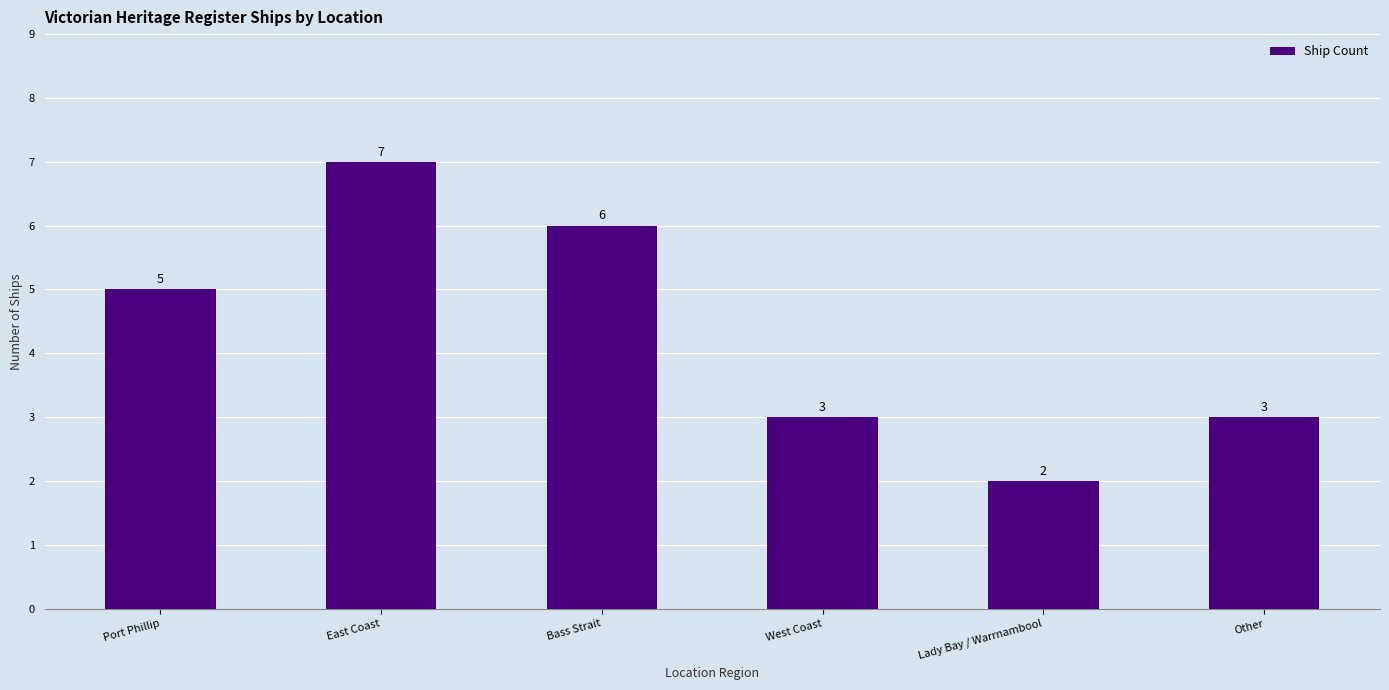

Are the bars horizontal?

No